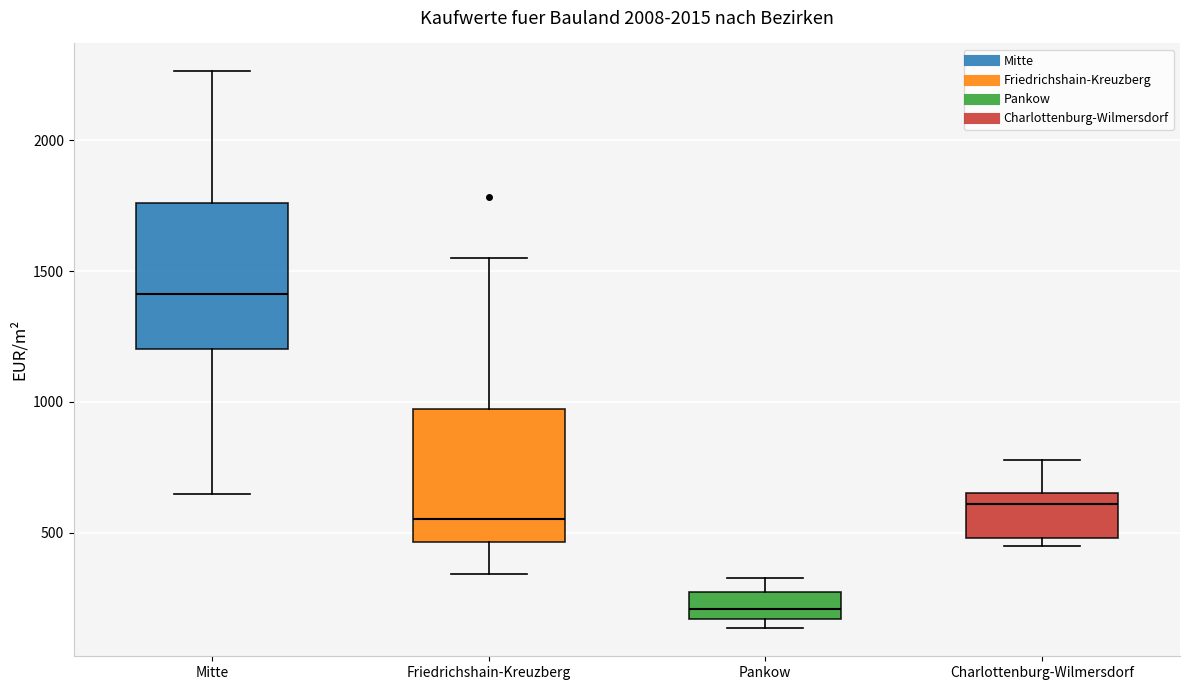

Reading left to right, transcribe this box plot: for each box, give where its median line is, the range the box spans, and where its two whiskers end, as read against the y-axis. The values are not printed on the chart, so give them approximately, as read against the axis.

Mitte: median 1400, box 1200 to 1750, whiskers 650 to 2250
Friedrichshain-Kreuzberg: median 550, box 450 to 950, whiskers 350 to 1550
Pankow: median 200, box 150 to 250, whiskers 150 (just below the box's lower edge) to 350
Charlottenburg-Wilmersdorf: median 600, box 500 to 650, whiskers 450 to 800